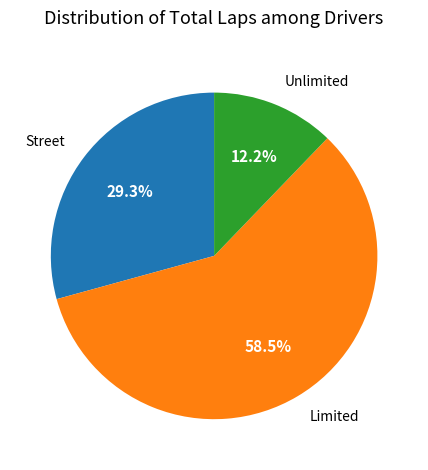

Count the number of slices in the pie.

3